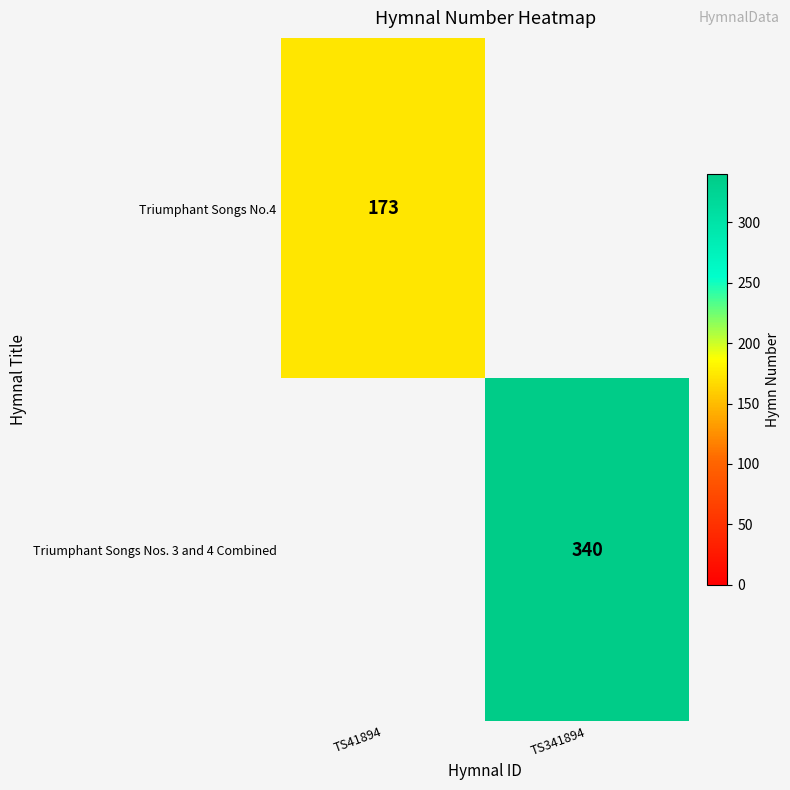

Is the value of Triumphant Songs Nos. 3 and 4 Combined at TS341894 greater than the value of Triumphant Songs No.4 at TS41894?

Yes